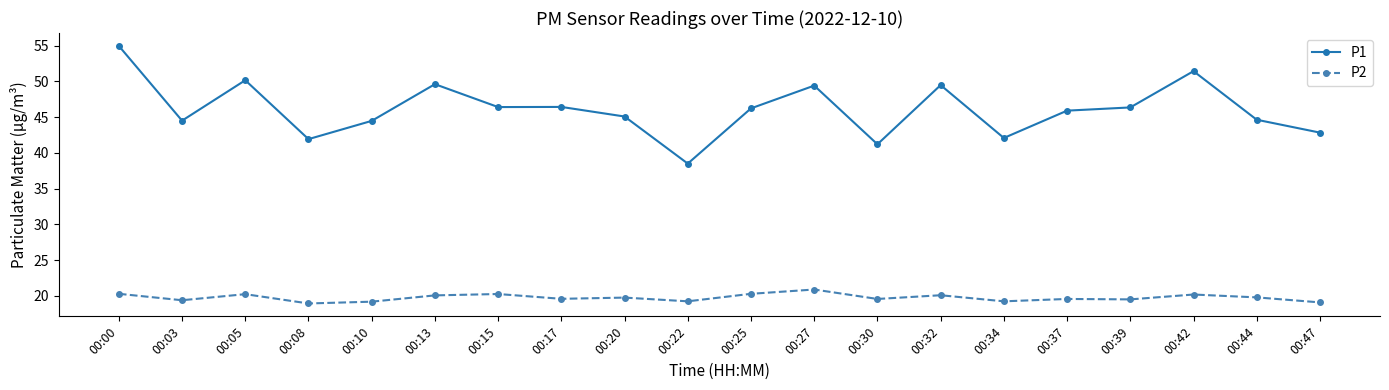

What are all the series names shown in the legend?

P1, P2